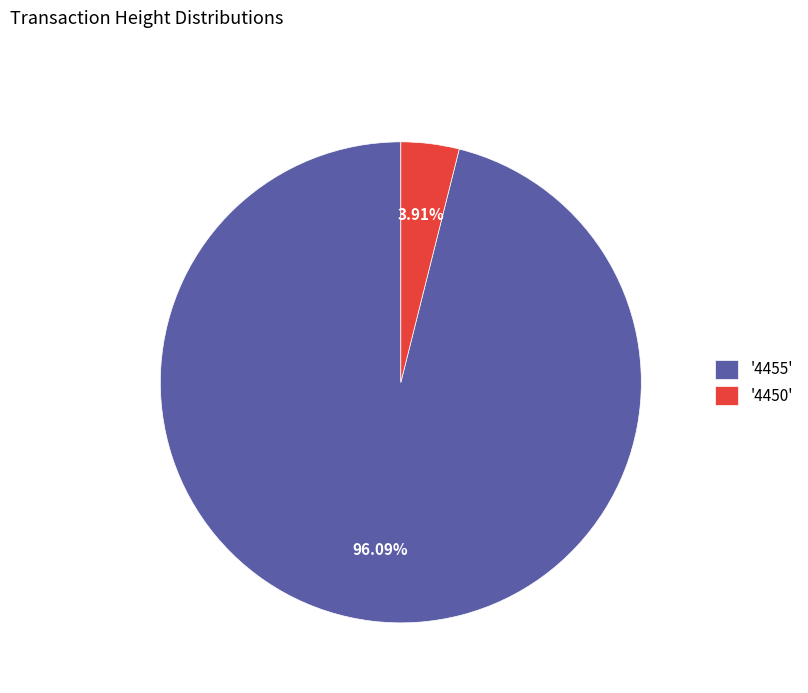

Does '4455' account for over 50% of the chart?

Yes